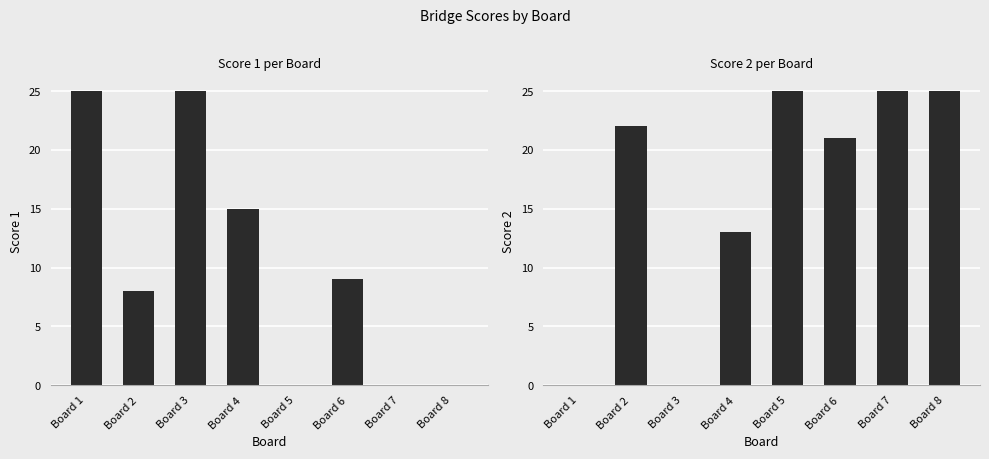

Between Board 2 and Board 4, which series saw the biggest shift?

Score 2